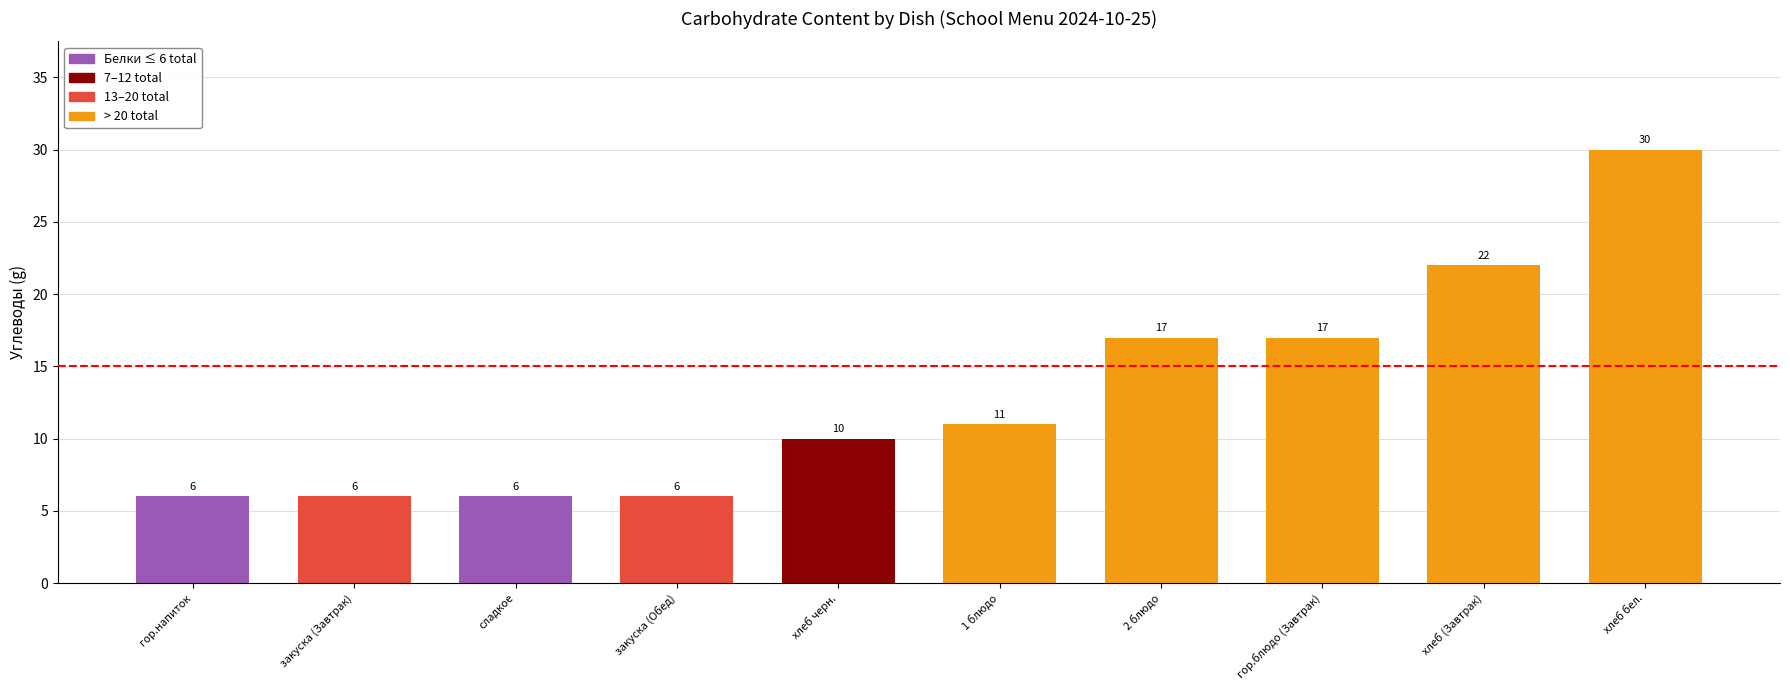

What is the difference between the maximum and minimum values?

24